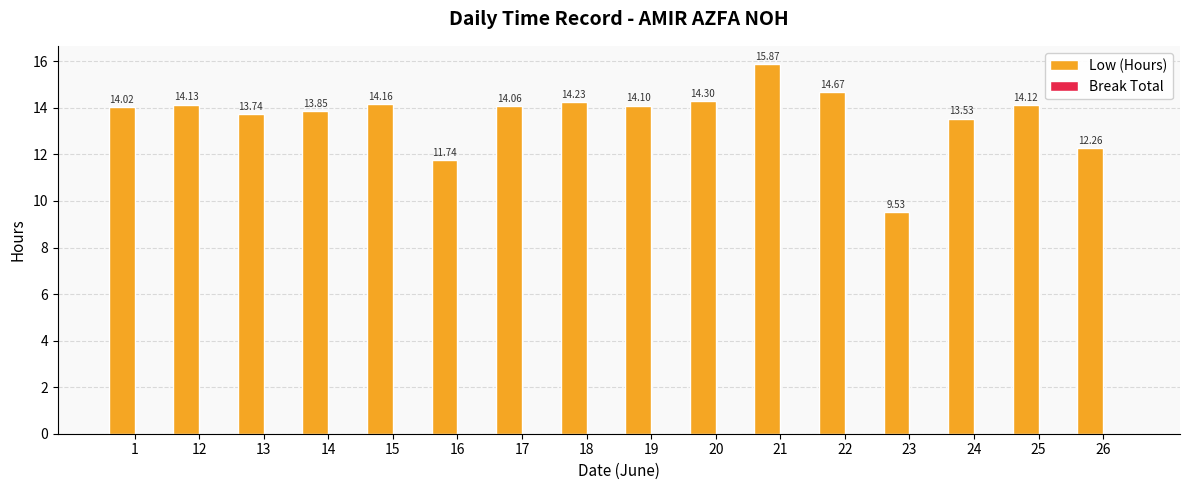

Which category has the lowest value across all series?

23